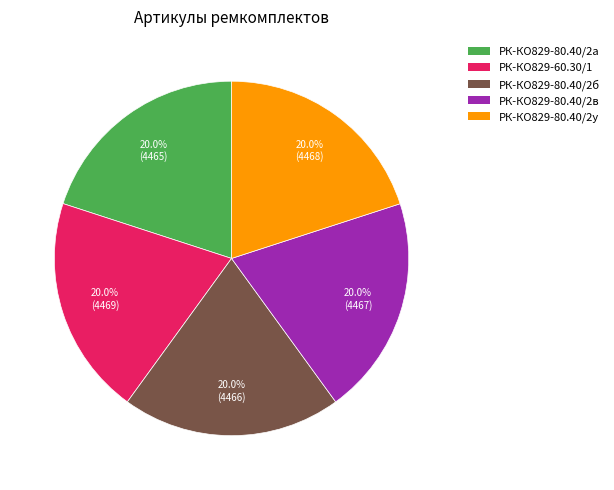

What is the total percentage of РК-КО829-80.40/2в and РК-КО829-80.40/2у?

40.0%